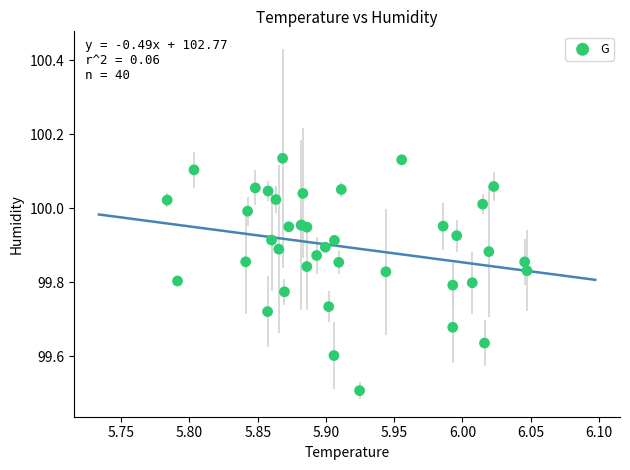

What Y value in the scatter plot is closest to 99?

99.5